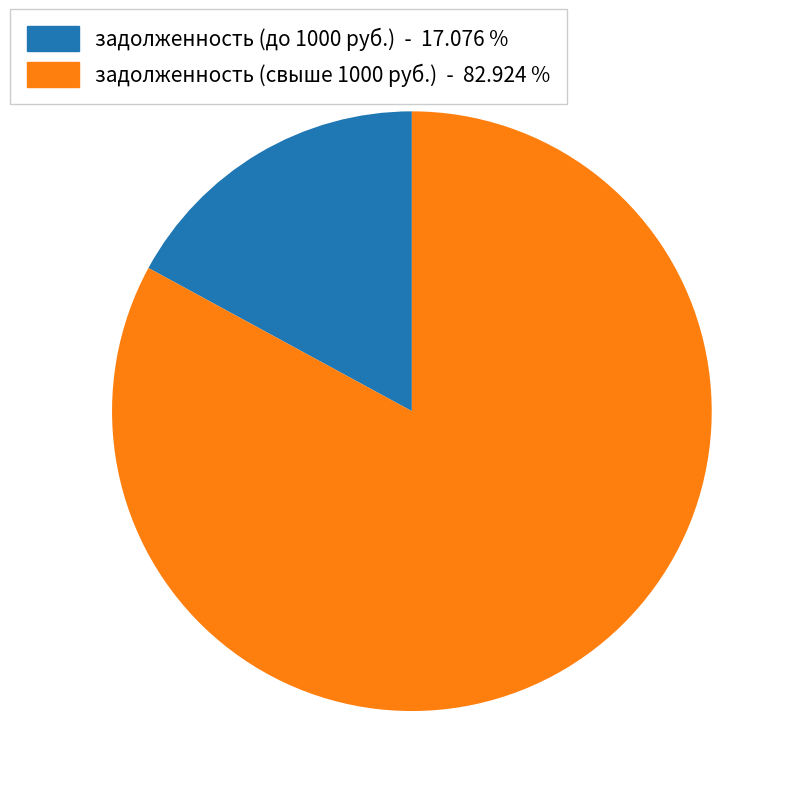

Is there a majority slice in this chart?

Yes